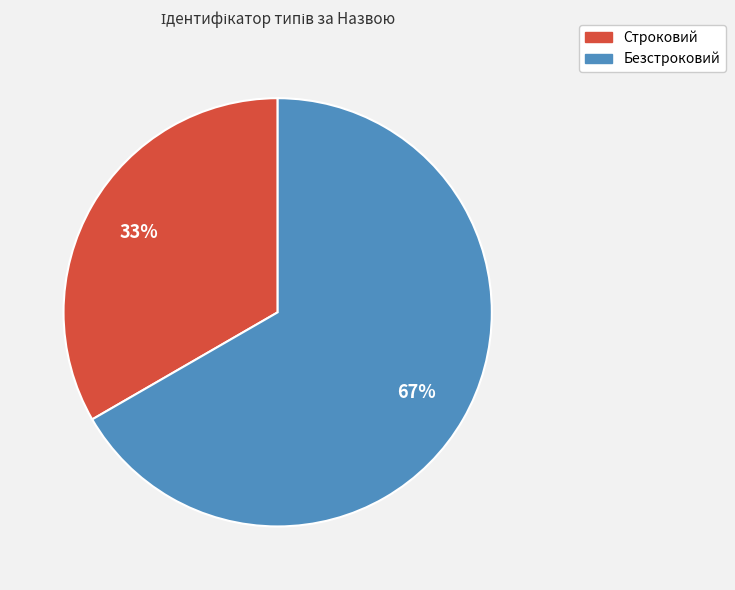

Which slice is the largest?

Безстроковий